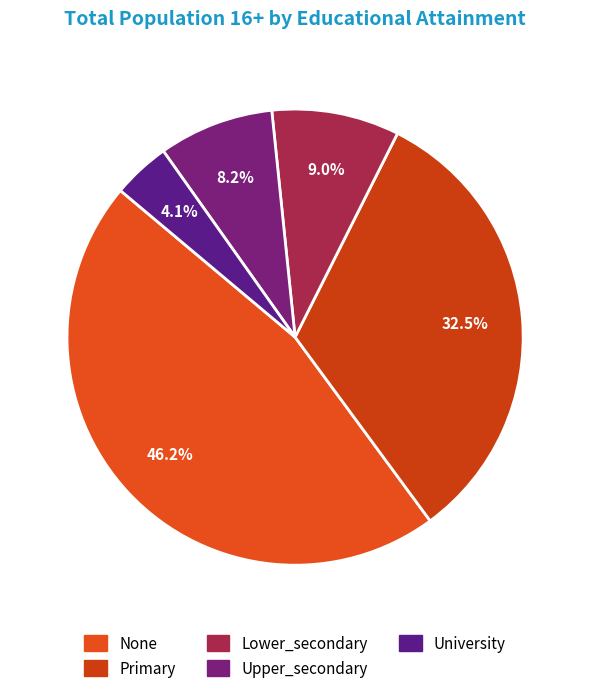

Is University the majority of the pie?

No